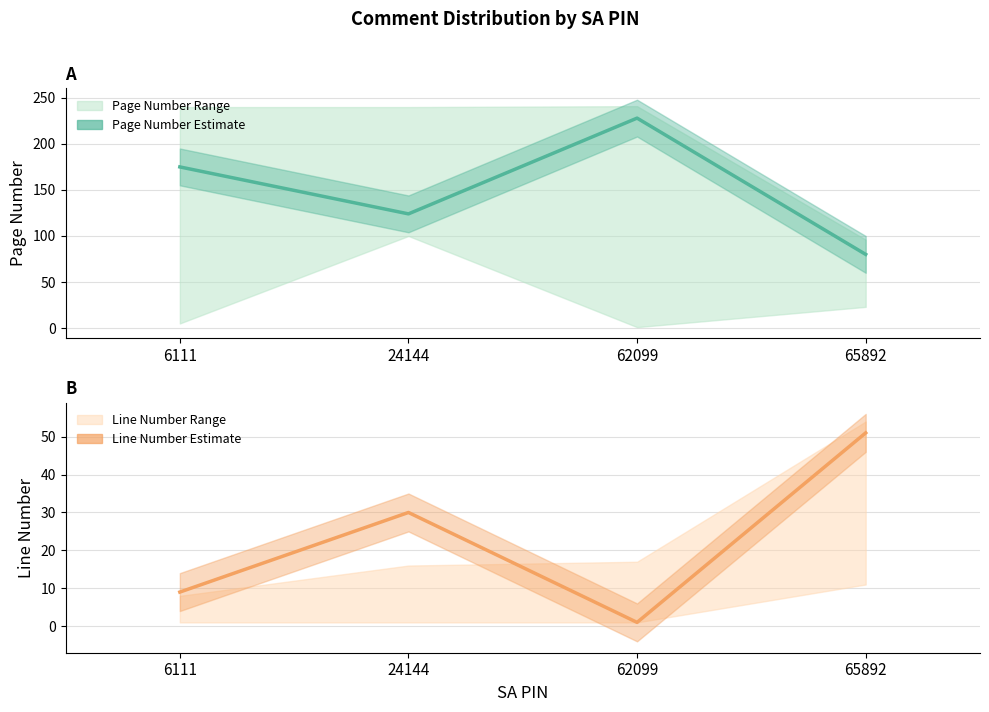

At which category does Page Number reach its first local peak?

62099